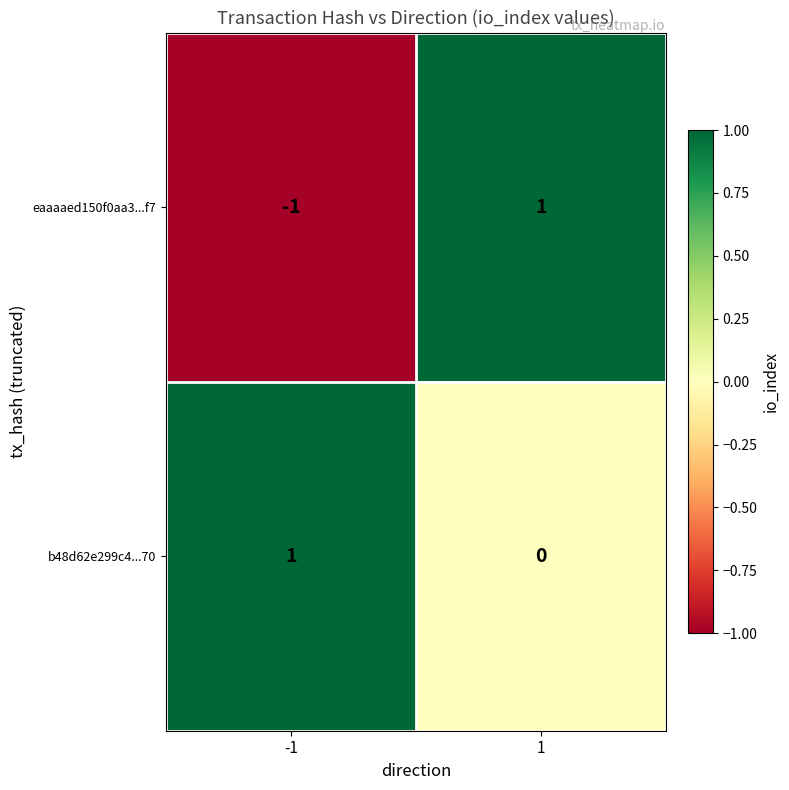

Which series has the largest total across all categories?

b48d62e299c4...70